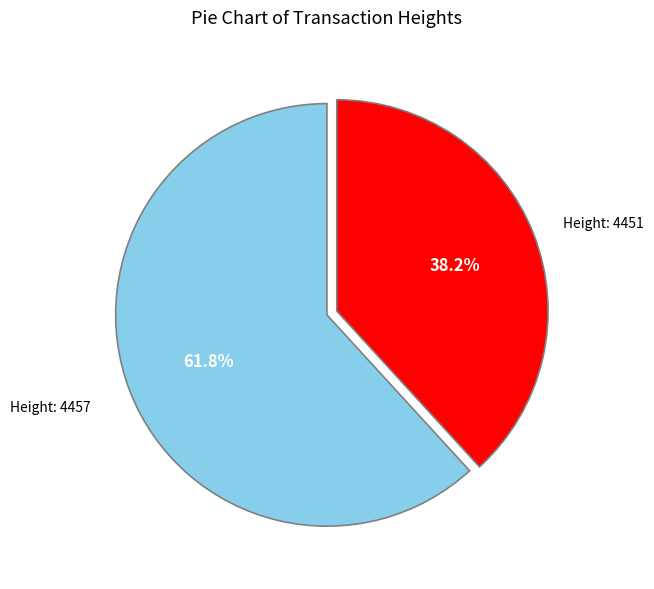

Is there a majority slice in this chart?

Yes